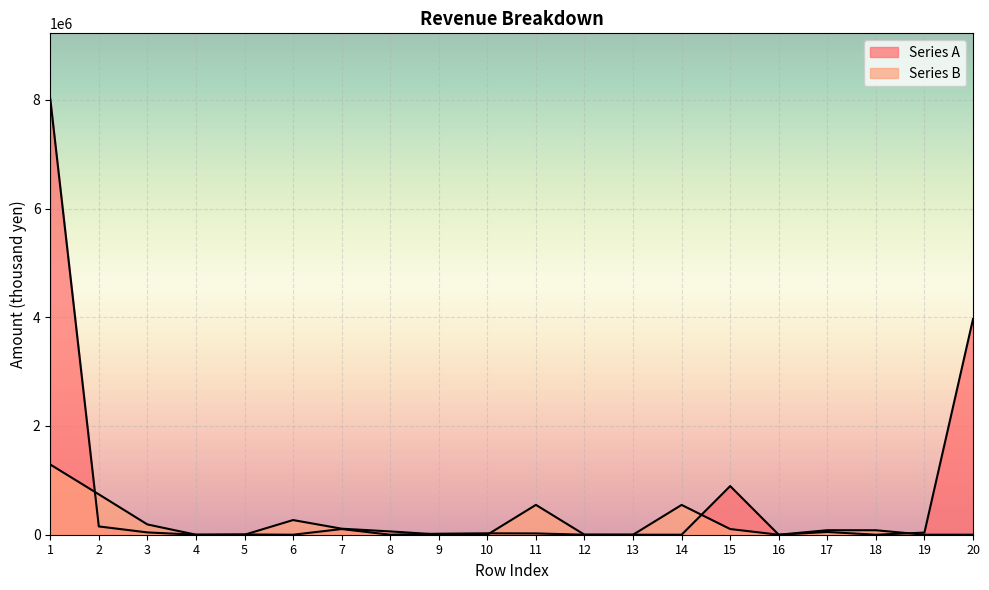

After their last crossing, which series has the higher values: Series B or Series A?

Series A